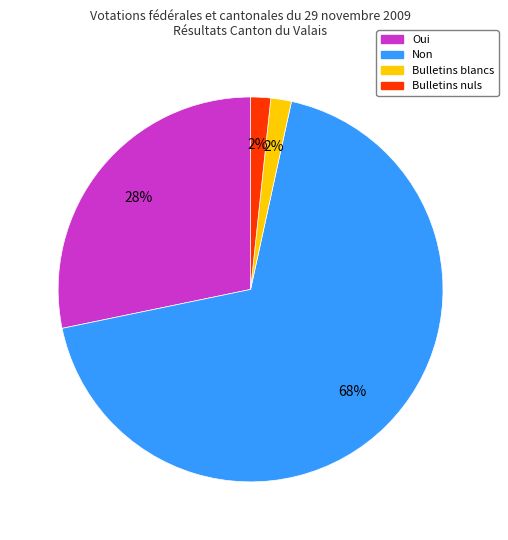

Which slice is the largest?

Non